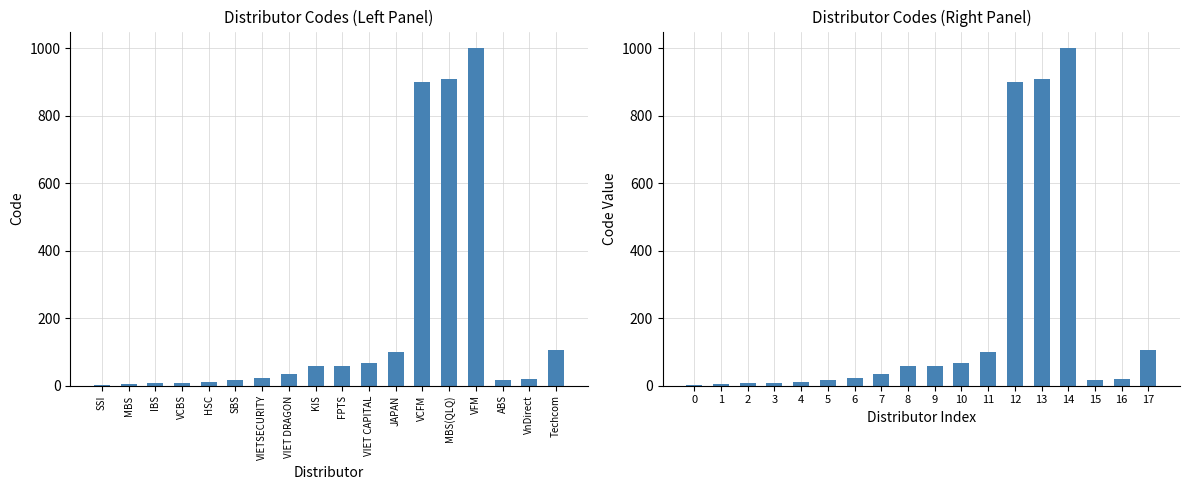

Count the number of data series in this chart.

1